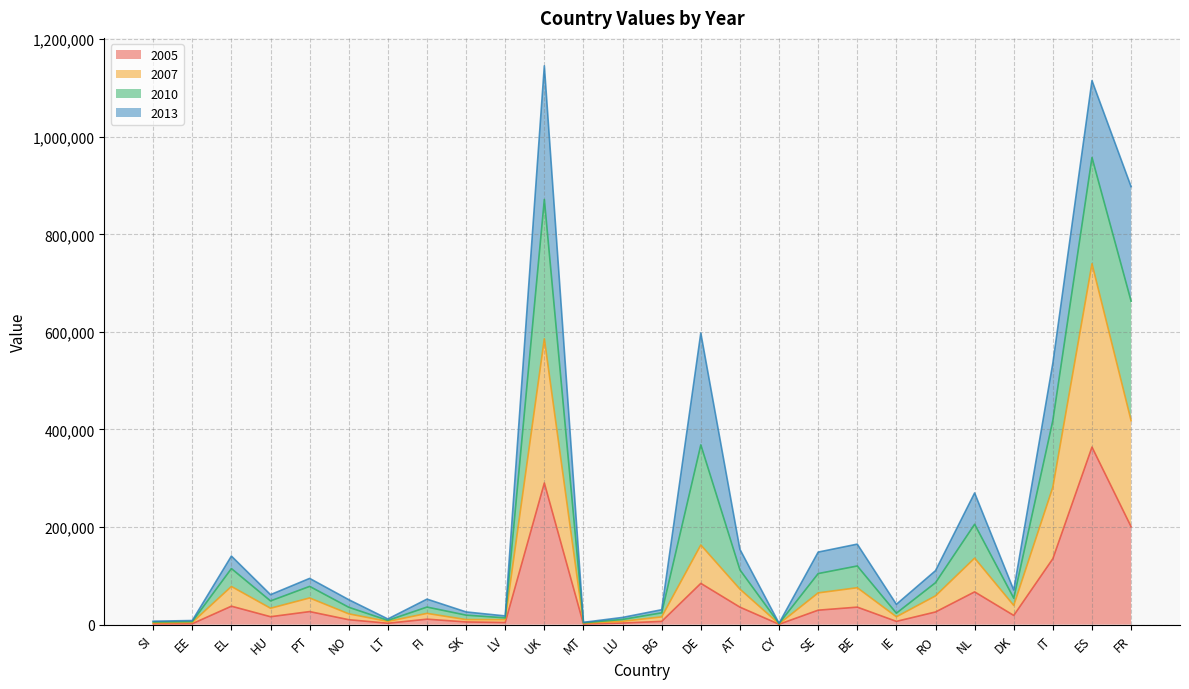

True or false: 2007 has a value of 10233 at LV.

True